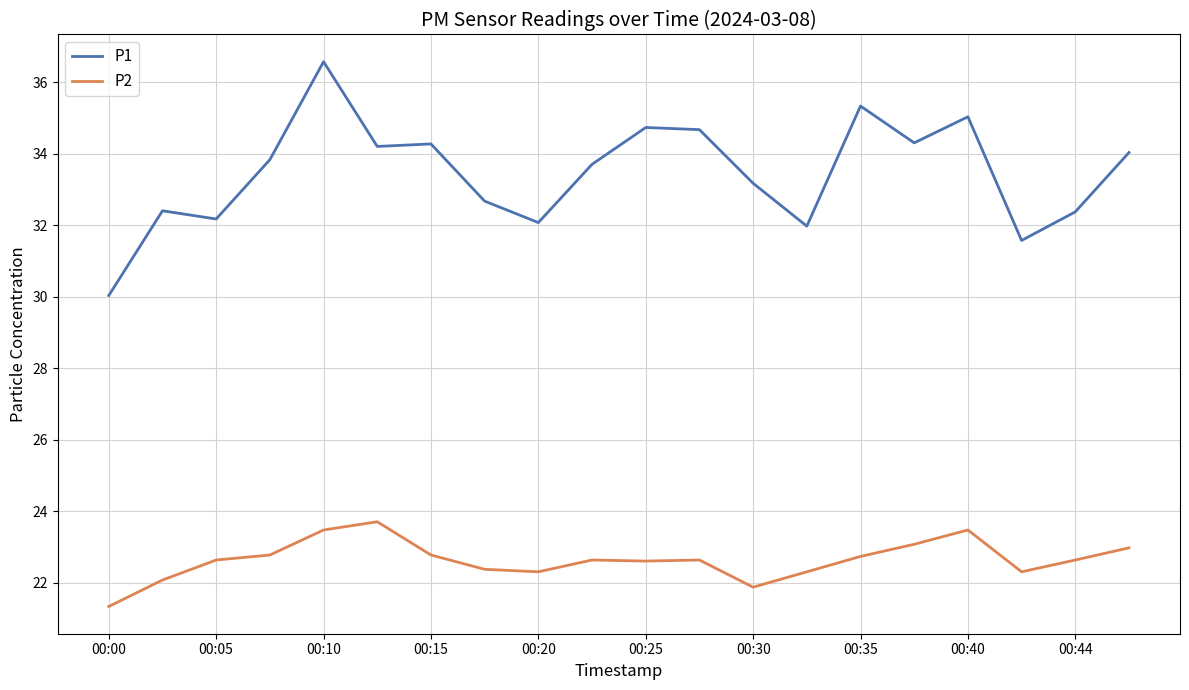

Which series has the largest range (max minus min)?

P1